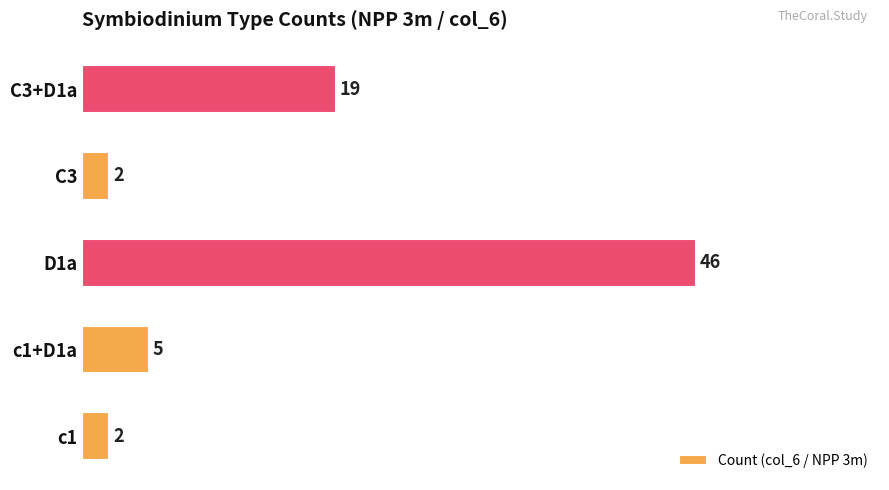

What is the change in value from c1+D1a to D1a?

+41